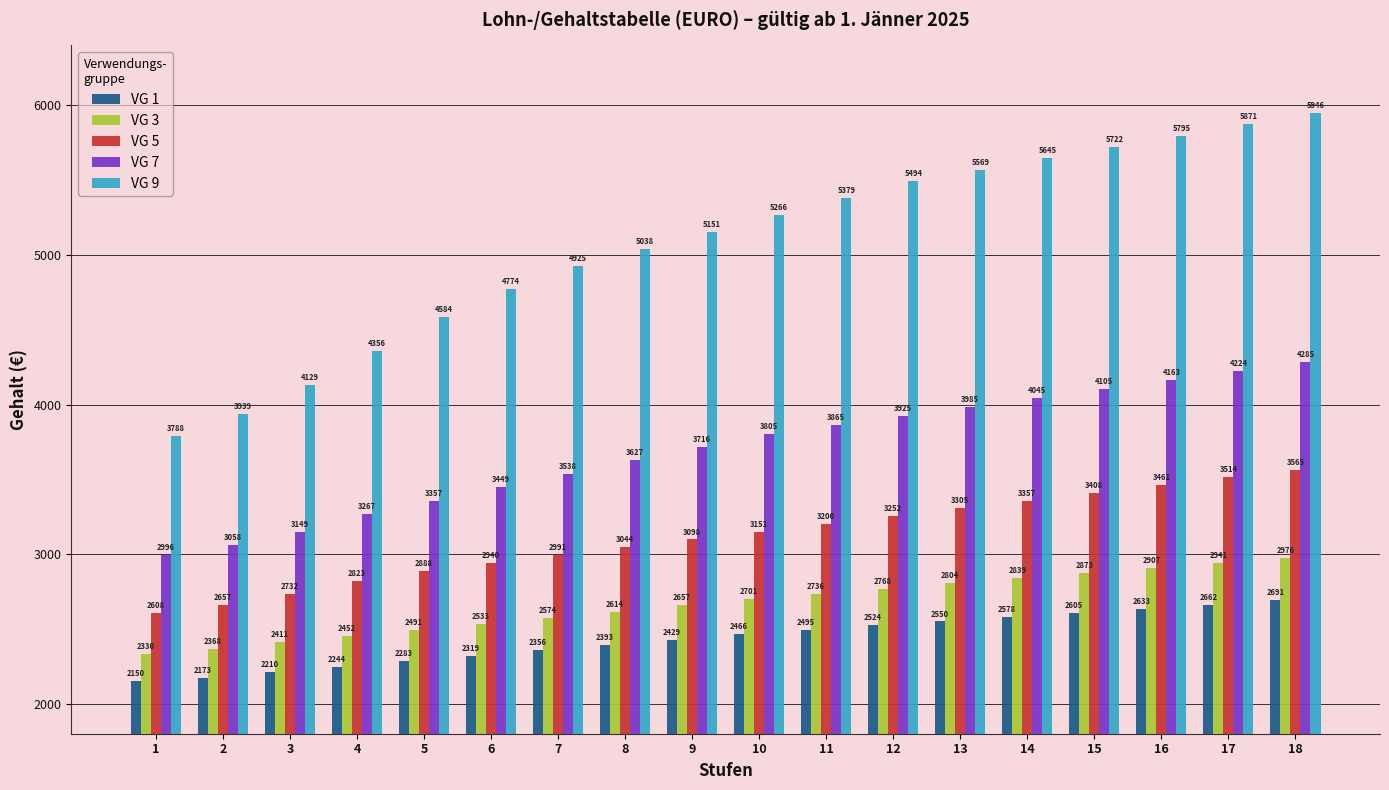

List the labels in order of VG 9 value, smallest first.

1, 2, 3, 4, 5, 6, 7, 8, 9, 10, 11, 12, 13, 14, 15, 16, 17, 18